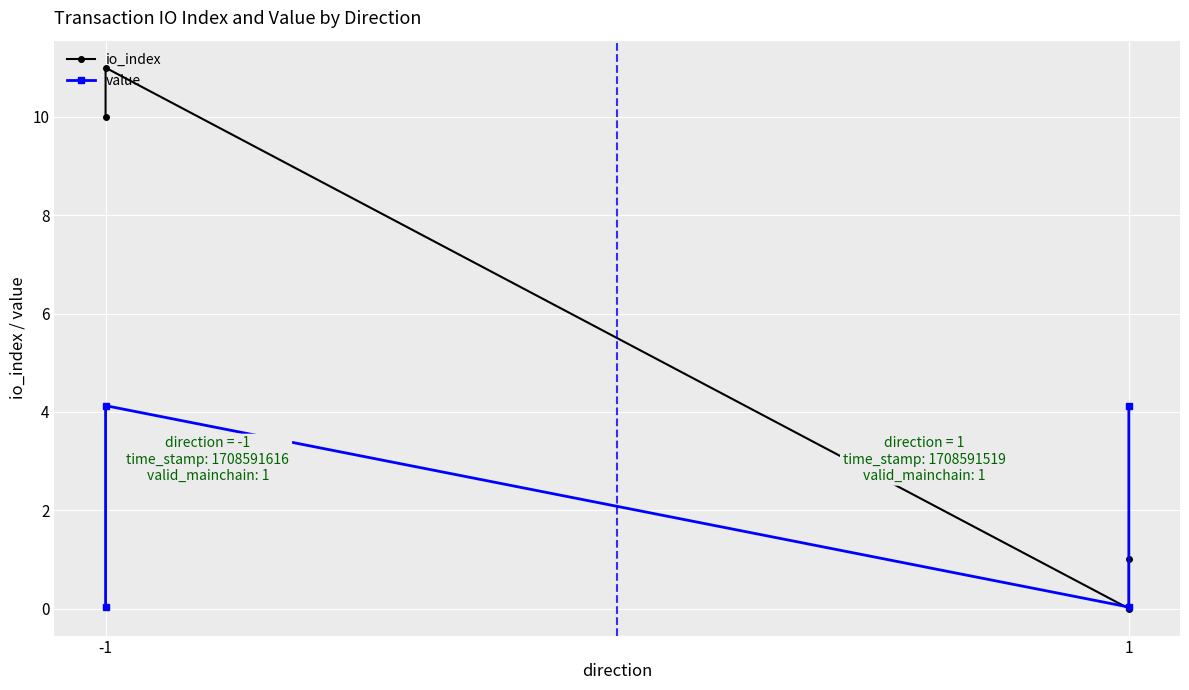

What is the average value of the value series?

2.1